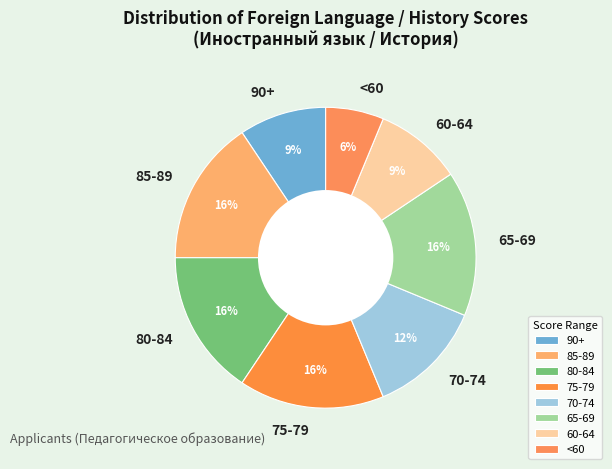

Is it true that <60 is 6% of the pie?

True